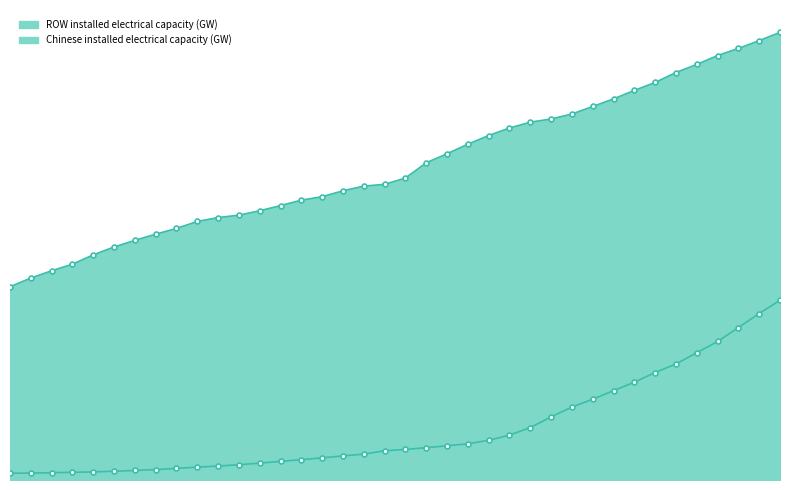

The value of Chinese installed electrical capacity (GW) at 2003 is 201.1. True or false?

False